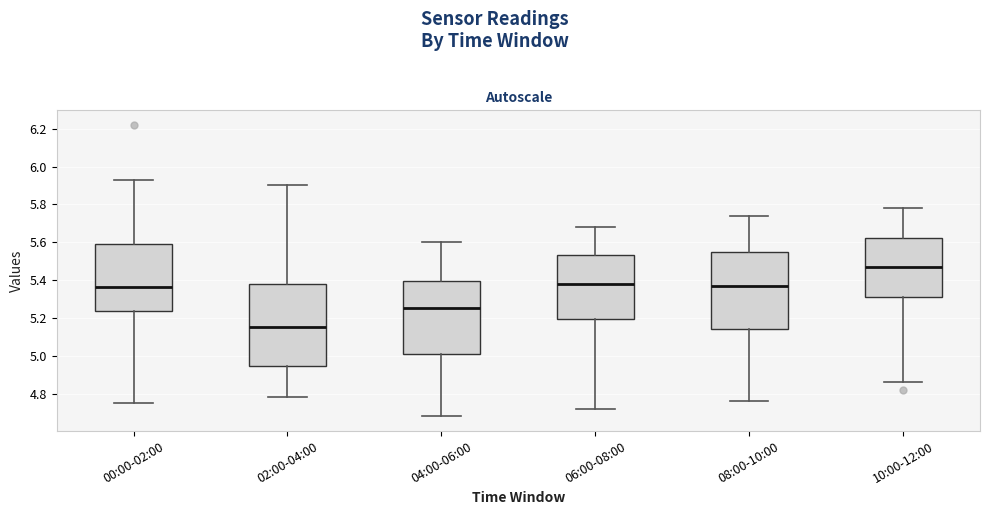

Reading left to right, transcribe this box plot: for each box, give where its median line is, the range the box spans, and where its two whiskers end, as read against the y-axis. The values are not printed on the chart, so give them approximately, as read against the axis.

00:00-02:00: median 5.36, box 5.24 to 5.60, whiskers 4.76 to 5.94
02:00-04:00: median 5.16, box 4.94 to 5.38, whiskers 4.78 to 5.90
04:00-06:00: median 5.26, box 5.00 to 5.40, whiskers 4.68 to 5.60
06:00-08:00: median 5.38, box 5.20 to 5.54, whiskers 4.72 to 5.68
08:00-10:00: median 5.38, box 5.14 to 5.56, whiskers 4.76 to 5.74
10:00-12:00: median 5.48, box 5.32 to 5.62, whiskers 4.86 to 5.78